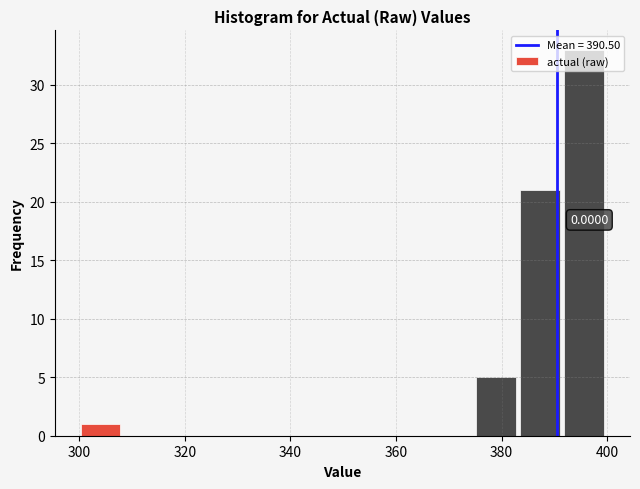

Over which range of the x-axis is the bar tallest?

392 to 400